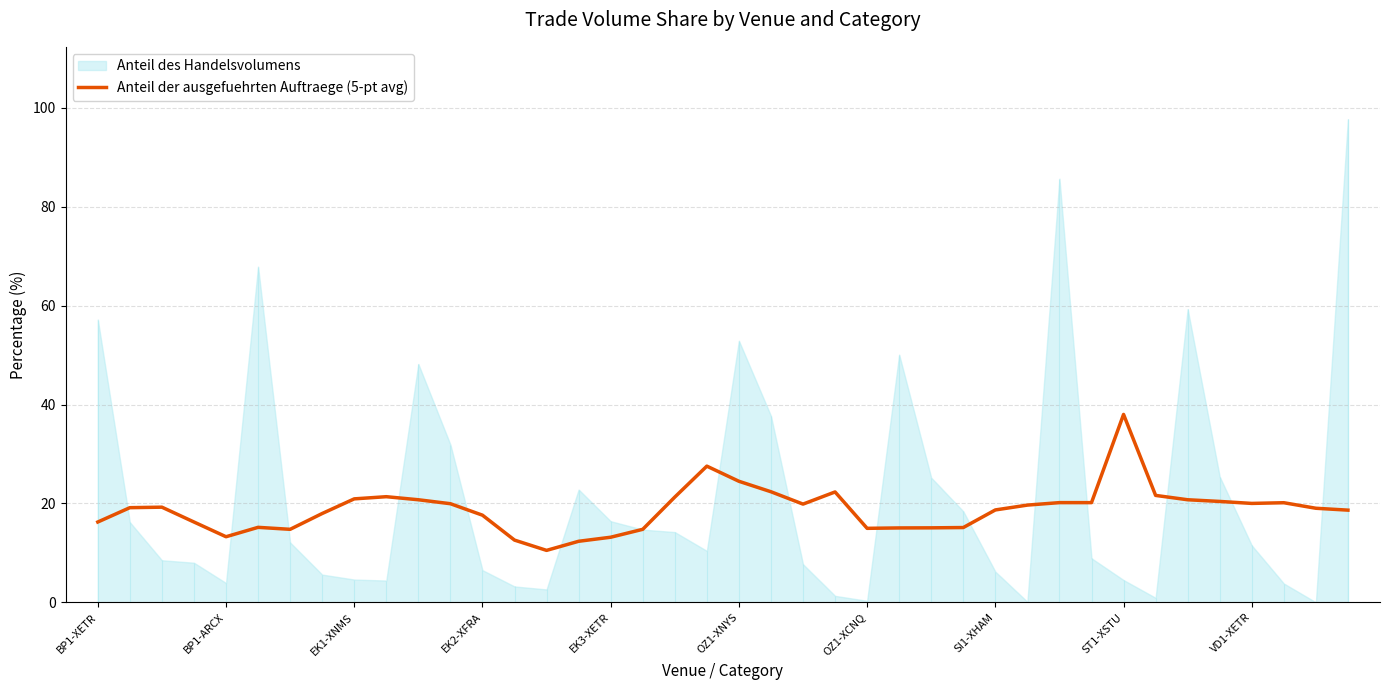

What is the minimum value for Anteil der ausgefuehrten Auftraege (5-pt avg)?

10.5